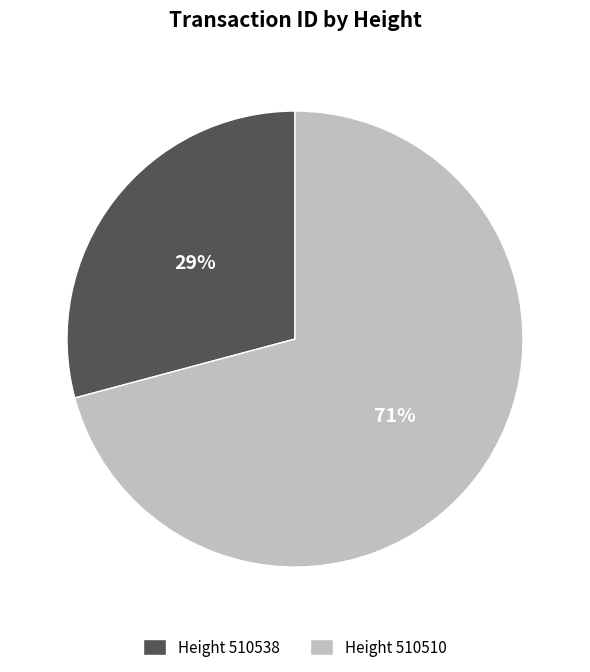

Count the number of slices in the pie.

2